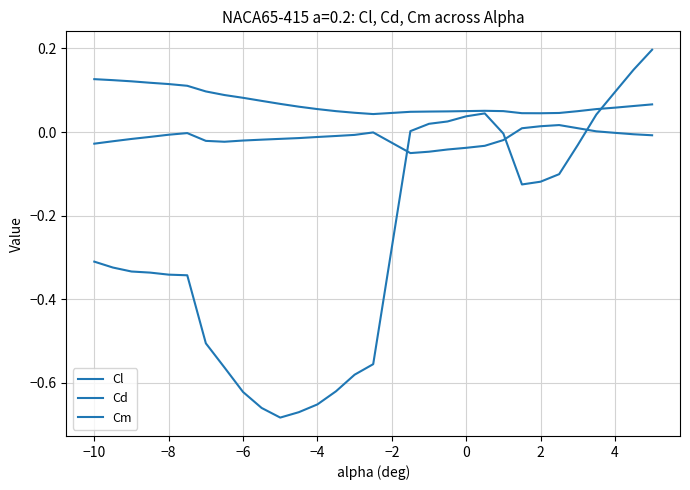

How many lines are shown in the chart?

3